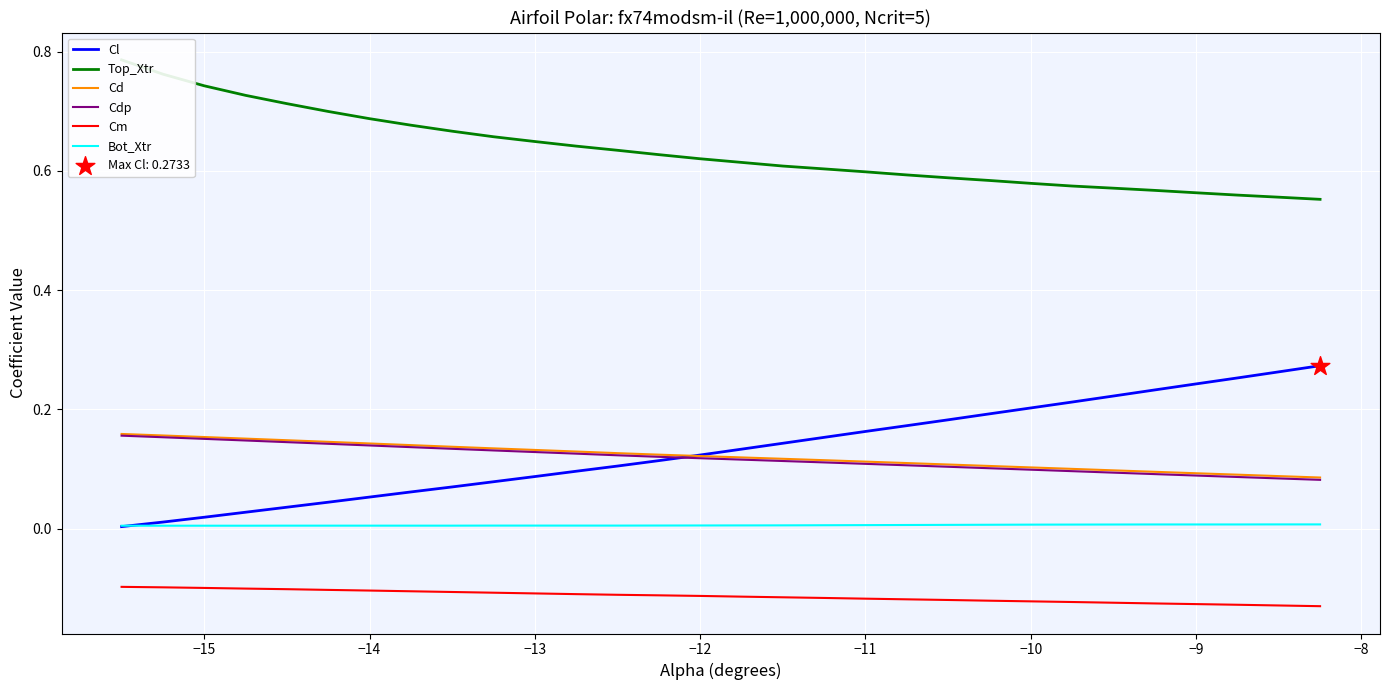

True or false: Cd and Cm cross at least once.

False